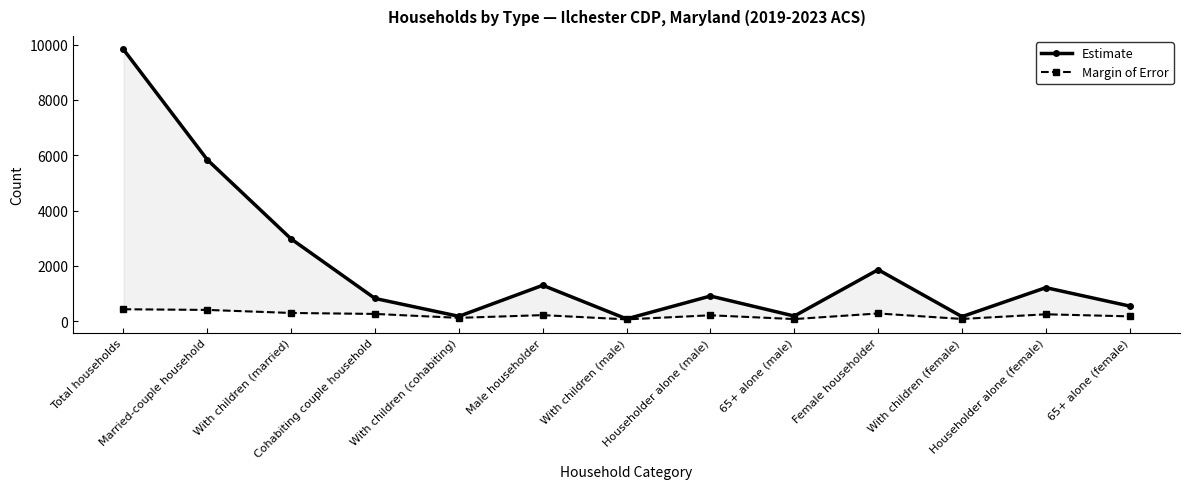

Does the chart have visible grid lines?

No